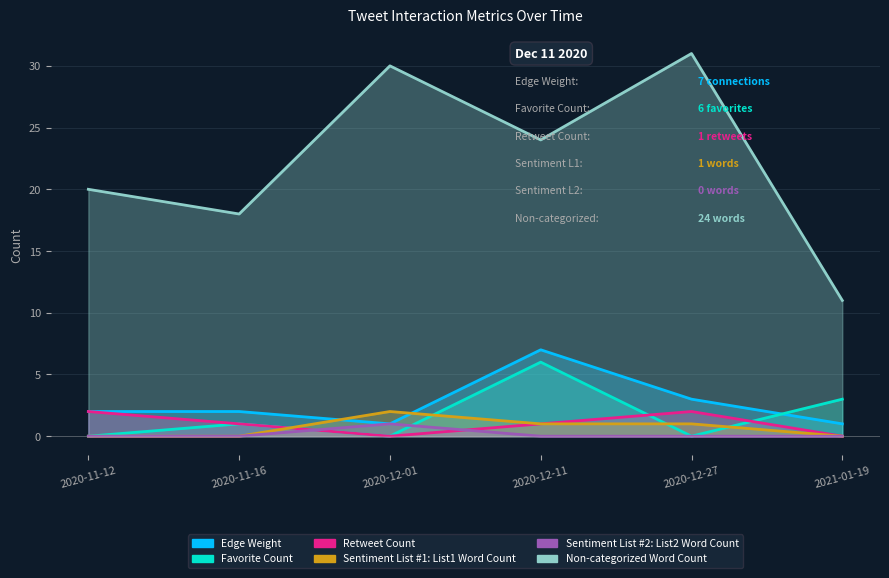

Does the chart display data point markers on the line(s)?

No